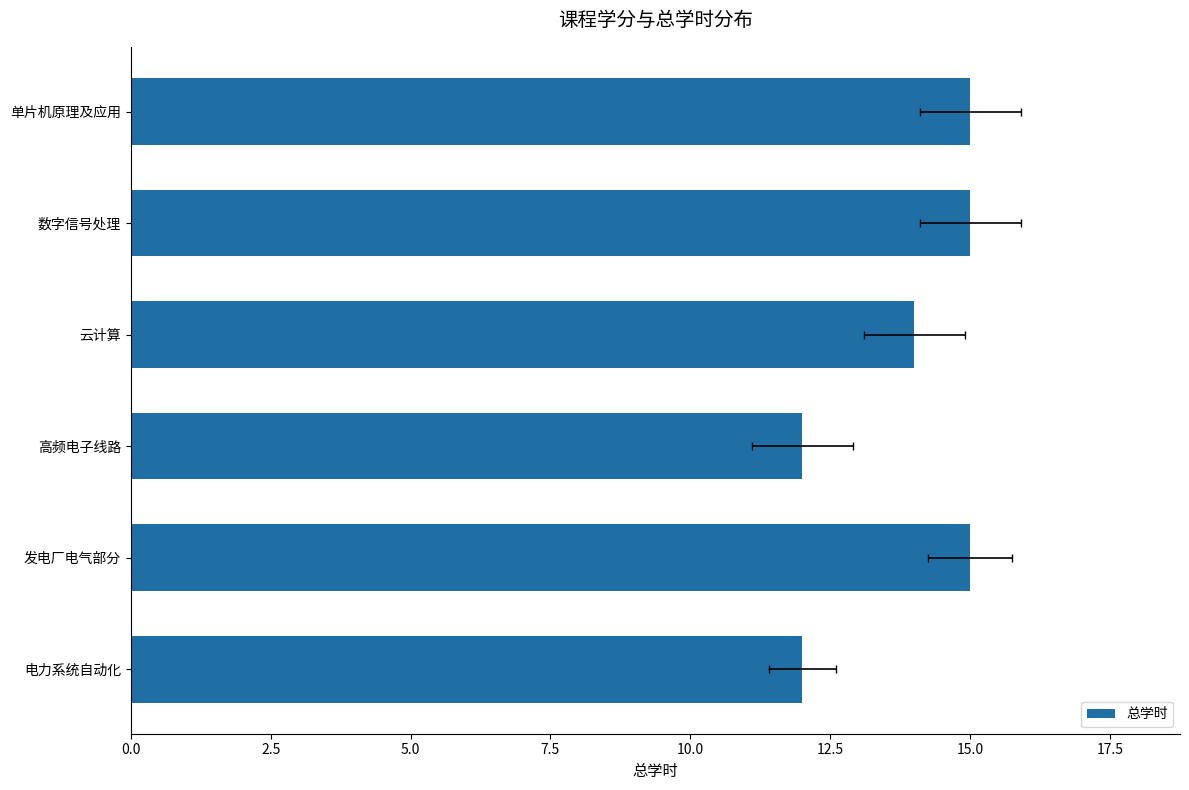

Between 发电厂电气部分 and 电力系统自动化, which is larger?

发电厂电气部分